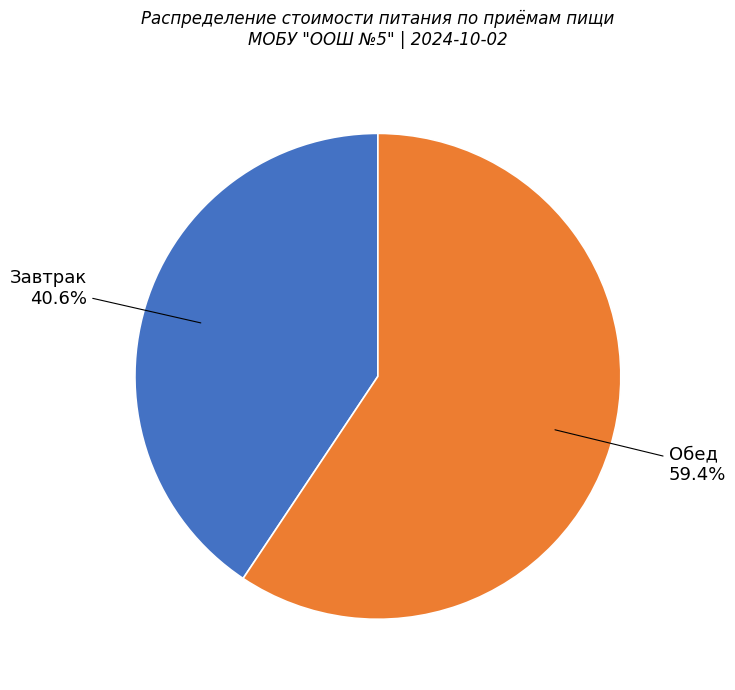

To the nearest percent, what portion does Обед represent?

59%